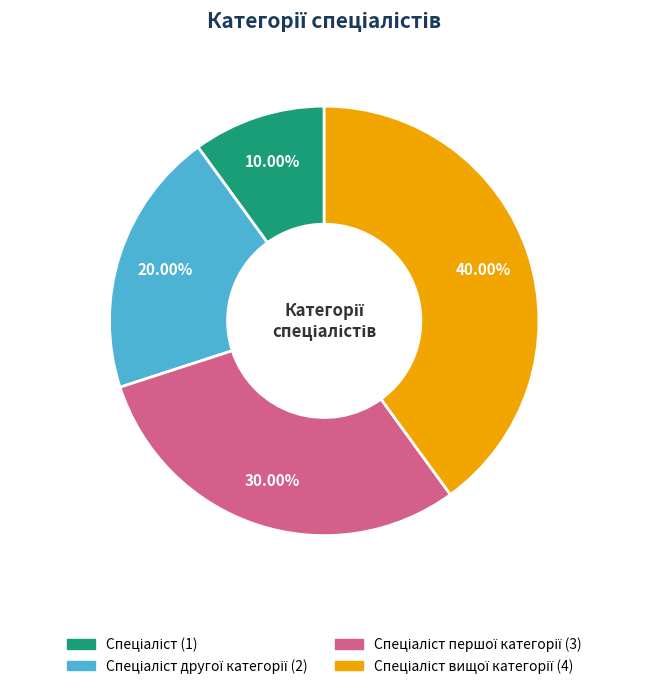

Is there a majority slice in this chart?

No